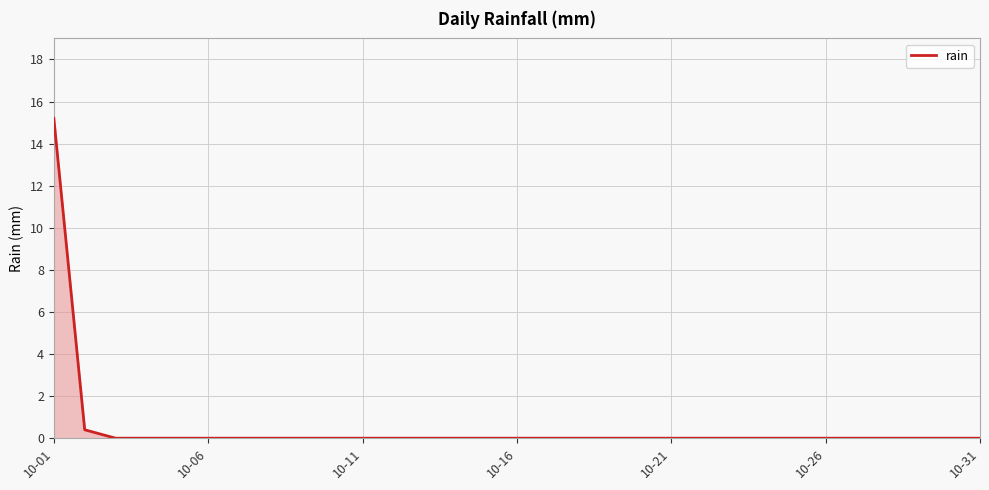

Which label corresponds to the largest value in the chart?

10-01